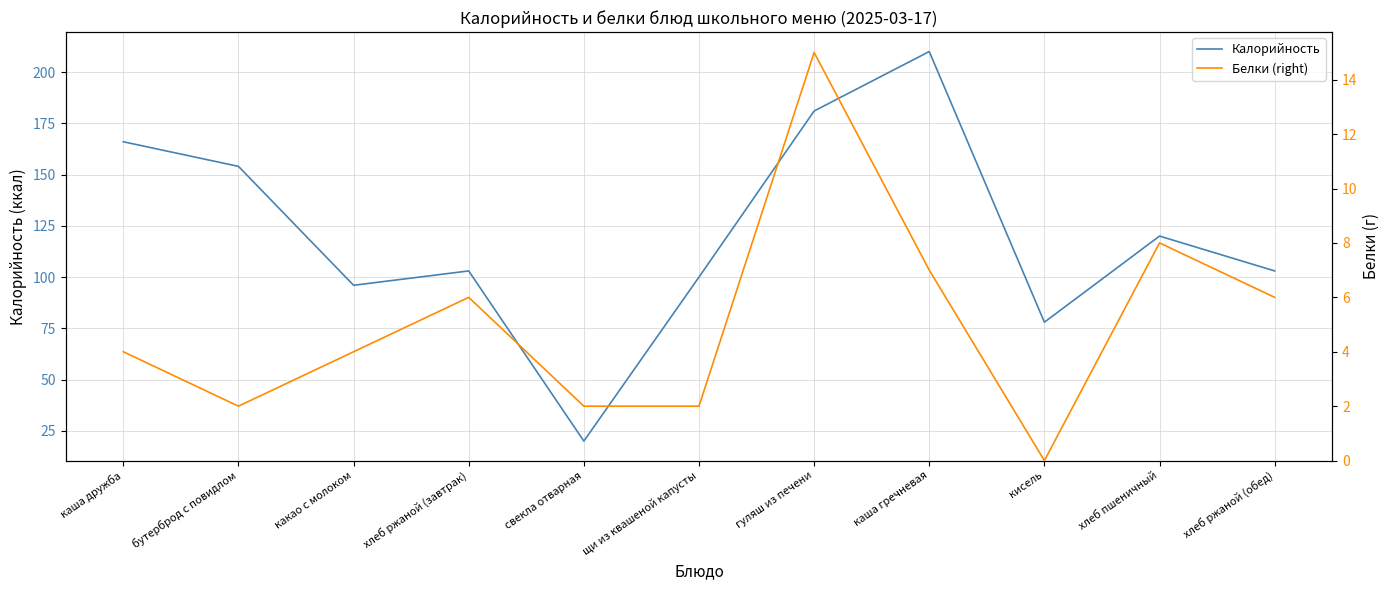

Rank the categories by Калорийность value from highest to lowest.

каша гречневая, гуляш из печени, каша дружба, бутерброд с повидлом, хлеб пшеничный, хлеб ржаной (завтрак), хлеб ржаной (обед), щи из квашеной капусты, какао с молоком, кисель, свекла отварная